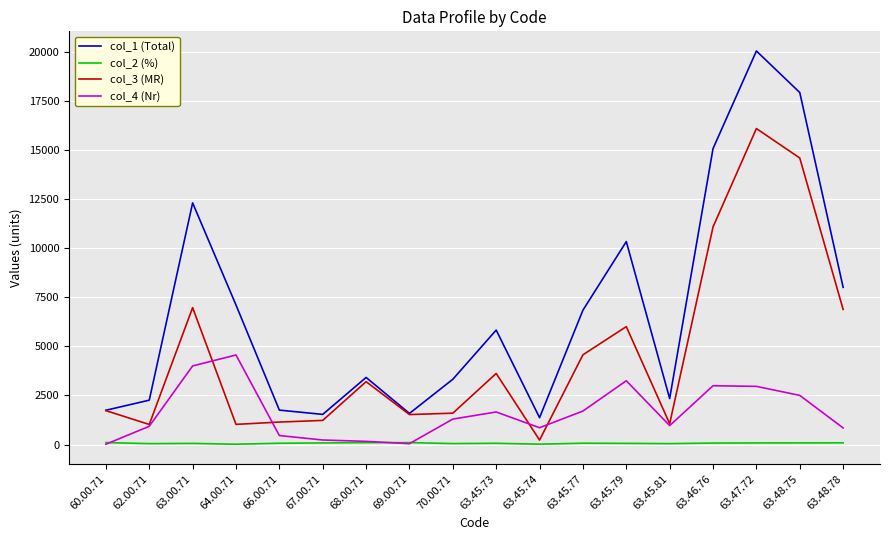

What is the maximum value for col_4 (Nr)?

4557.8